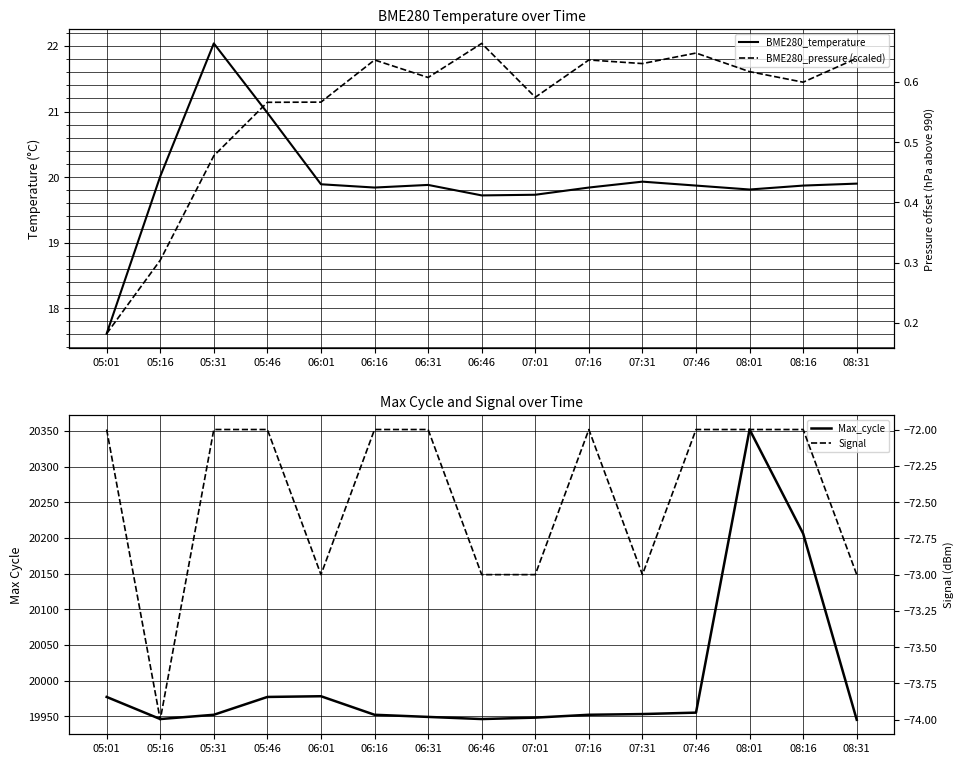

List the labels in order of BME280_pressure (scaled) value, smallest first.

05:01, 05:16, 05:31, 05:46, 06:01, 07:01, 08:16, 06:31, 08:01, 07:31, 06:16, 07:16, 08:31, 07:46, 06:46